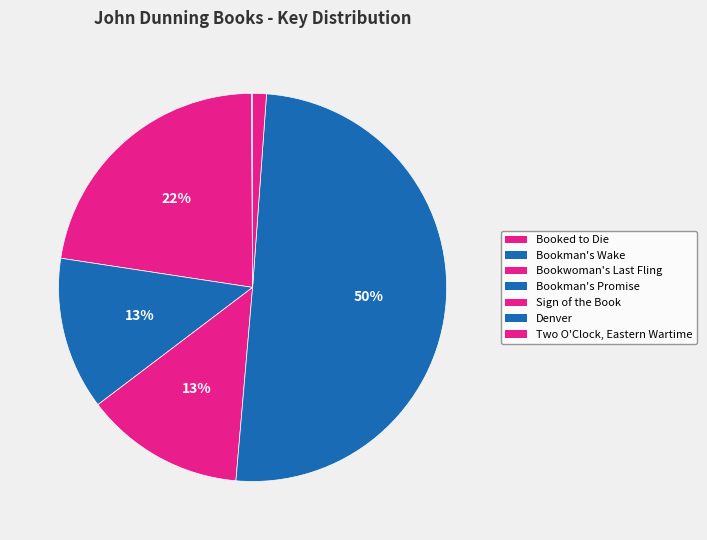

The Sign of the Book slice represents 13% of the pie. True or false?

True